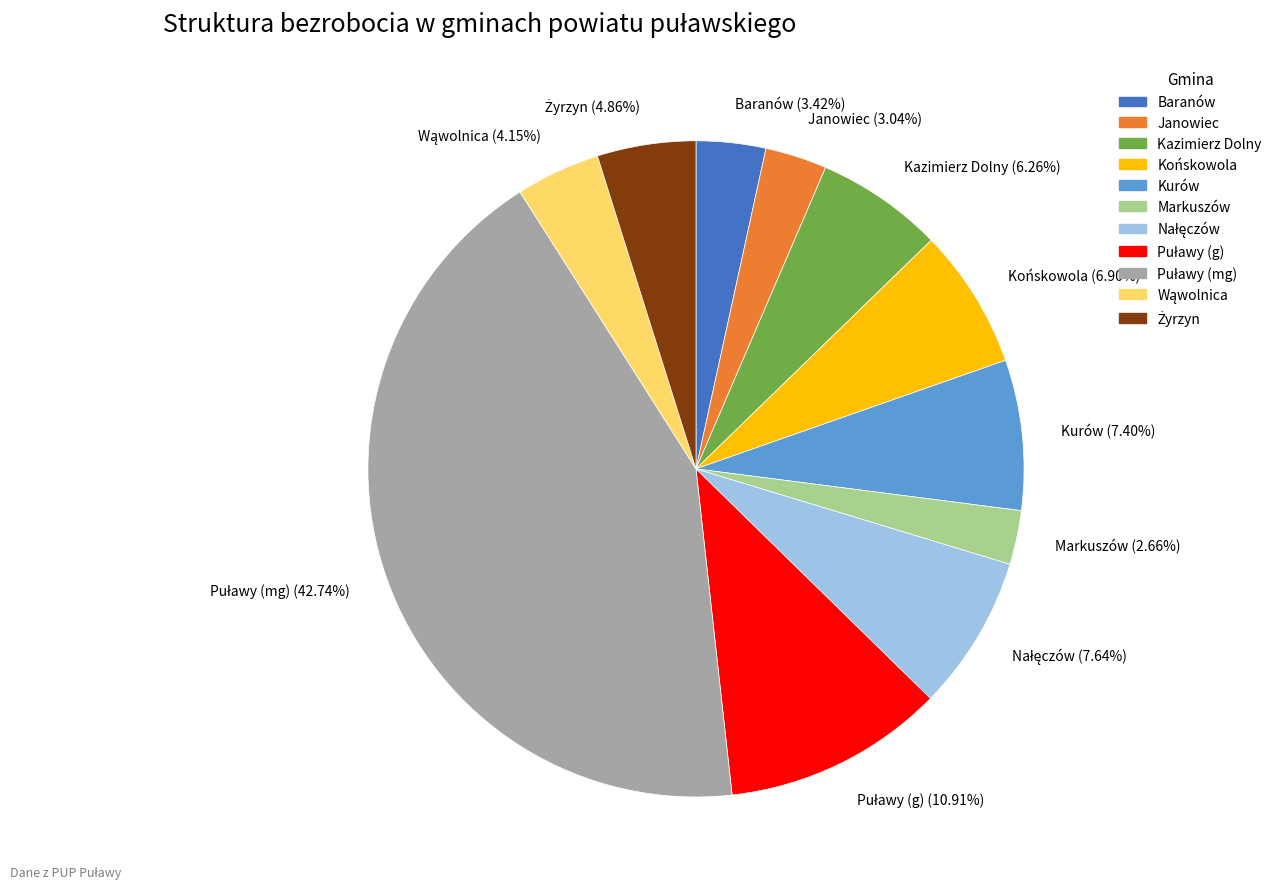

Does Markuszów (2.66%) represent more than half of the total?

No